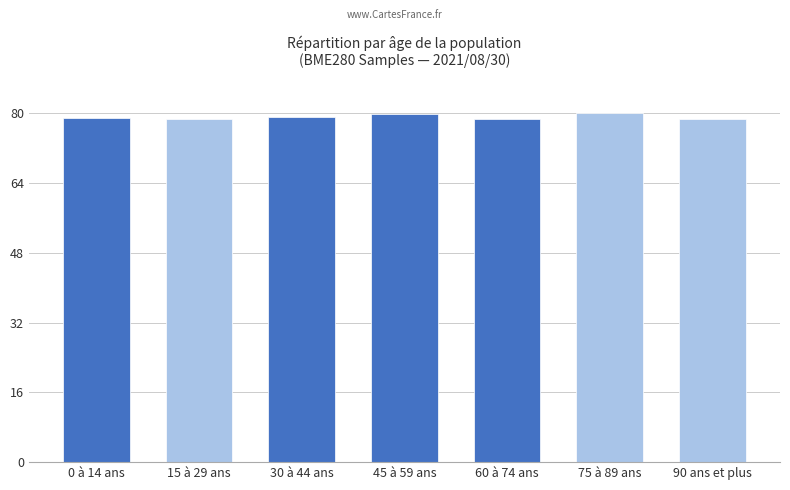

The chart shows a value of 79.8 at 45 à 59 ans. True or false?

True